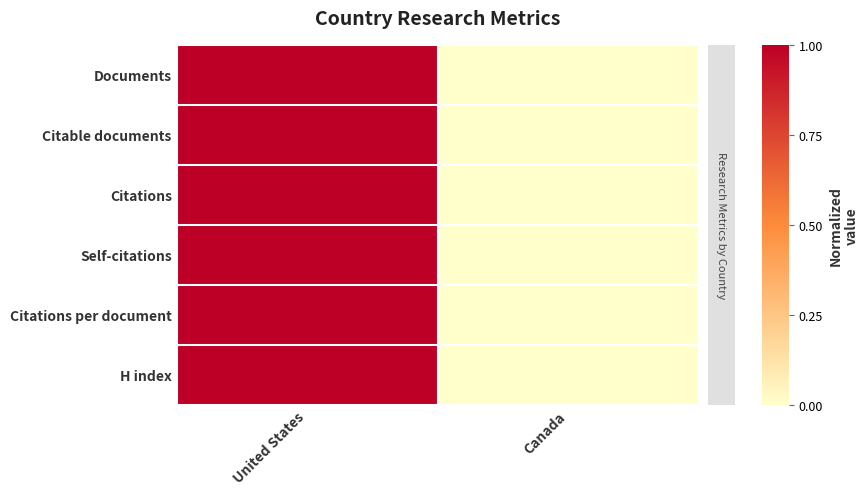

Between United States and Canada, which is larger?

United States